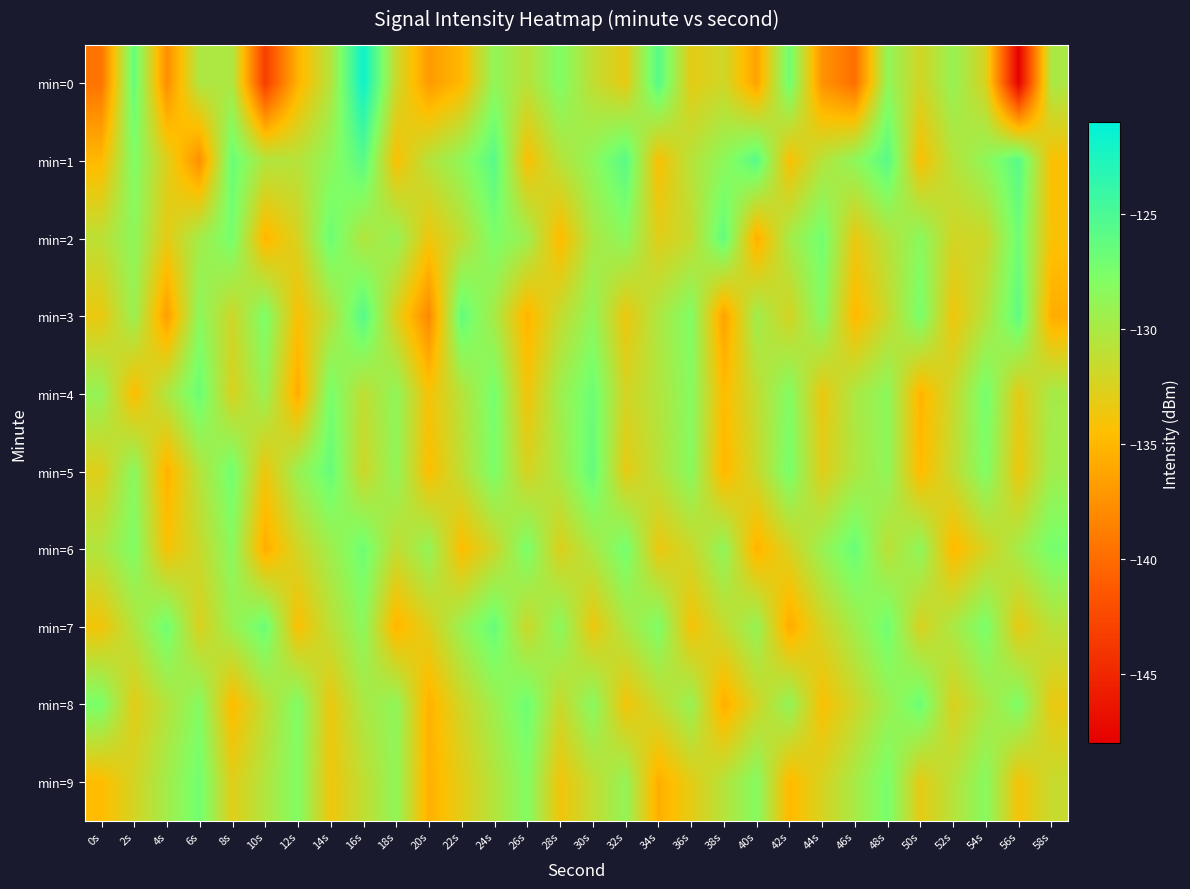

Reading left to right, transcribe all the data shown in this chart.

min=0: 0s=-139.5	2s=-126.5	4s=-137.7	6s=-130.2	8s=-130.2	10s=-143.3	12s=-135.3	14s=-130.5	16s=-121.7	18s=-131.7	20s=-136.9	22s=-134.9	24s=-128.7	26s=-130.8	28s=-127.8	30s=-131.2	32s=-133.3	34s=-125.7	36s=-133.1	38s=-131.9	40s=-136.4	42s=-127.0	44s=-137.4	46s=-139.8	48s=-128.7	50s=-132.1	52s=-129.0	54s=-132.5	56s=-147.9	58s=-130.1
min=1: 0s=-134.9	2s=-127.8	4s=-132.7	6s=-137.6	8s=-126.6	10s=-130.4	12s=-130.7	14s=-128.6	16s=-125.7	18s=-134.3	20s=-130.7	22s=-128.6	24s=-125.7	26s=-134.3	28s=-130.7	30s=-128.6	32s=-125.7	34s=-134.3	36s=-130.7	38s=-128.6	40s=-125.7	42s=-134.3	44s=-130.7	46s=-128.6	48s=-125.7	50s=-134.3	52s=-130.7	54s=-128.6	56s=-125.7	58s=-134.3
min=2: 0s=-131.0	2s=-128.5	4s=-133.2	6s=-129.7	8s=-127.3	10s=-135.1	12s=-132.4	14s=-126.8	16s=-130.5	18s=-128.9	20s=-133.7	22s=-131.2	24s=-127.6	26s=-129.3	28s=-134.8	30s=-130.1	32s=-128.4	34s=-132.9	36s=-131.5	38s=-126.2	40s=-135.6	42s=-129.8	44s=-127.1	46s=-133.4	48s=-130.7	50s=-128.3	52s=-132.1	54s=-131.8	56s=-126.9	58s=-134.2
min=3: 0s=-133.5	2s=-129.2	4s=-136.7	6s=-128.4	8s=-131.9	10s=-127.6	12s=-134.3	14s=-130.8	16s=-125.5	18s=-132.7	20s=-138.1	22s=-126.3	24s=-129.9	26s=-135.2	28s=-131.4	30s=-128.7	32s=-133.6	34s=-130.2	36s=-127.8	38s=-136.4	40s=-129.5	42s=-132.3	44s=-128.1	46s=-134.9	48s=-131.7	50s=-127.4	52s=-133.8	54s=-130.6	56s=-126.1	58s=-135.7
min=4: 0s=-128.9	2s=-134.6	4s=-130.3	6s=-126.7	8s=-132.5	10s=-129.1	12s=-135.8	14s=-127.4	16s=-131.2	18s=-128.6	20s=-134.1	22s=-130.7	24s=-127.3	26s=-133.9	28s=-129.4	30s=-126.8	32s=-132.2	34s=-130.5	36s=-128.1	38s=-134.7	40s=-131.3	42s=-127.9	44s=-133.5	46s=-130.1	48s=-128.4	50s=-135.2	52s=-131.6	54s=-127.2	56s=-133.1	58s=-129.8
min=5: 0s=-132.8	2s=-128.3	4s=-135.4	6s=-130.6	8s=-127.1	10s=-133.7	12s=-129.2	14s=-126.5	16s=-131.9	18s=-128.7	20s=-134.5	22s=-131.1	24s=-127.6	26s=-132.4	28s=-129.9	30s=-126.3	32s=-133.2	34s=-130.8	36s=-128.2	38s=-135.1	40s=-131.7	42s=-127.4	44s=-132.9	46s=-130.3	48s=-128.6	50s=-134.8	52s=-131.4	54s=-127.8	56s=-133.6	58s=-129.5
min=6: 0s=-130.4	2s=-127.8	4s=-134.2	6s=-131.6	8s=-128.3	10s=-135.7	12s=-132.1	14s=-129.5	16s=-126.9	18s=-131.3	20s=-128.8	22s=-134.6	24s=-131.9	26s=-127.5	28s=-132.7	30s=-130.1	32s=-127.2	34s=-133.5	36s=-131.8	38s=-128.6	40s=-135.3	42s=-132.4	44s=-129.1	46s=-126.6	48s=-131.0	50s=-128.5	52s=-134.9	54s=-132.3	56s=-129.7	58s=-127.3
min=7: 0s=-133.9	2s=-130.5	4s=-127.0	6s=-132.6	8s=-129.3	10s=-126.7	12s=-134.4	14s=-131.0	16s=-128.4	18s=-135.2	20s=-132.7	22s=-129.1	24s=-126.5	26s=-131.8	28s=-128.3	30s=-133.6	32s=-130.2	34s=-127.7	36s=-134.1	38s=-131.5	40s=-128.9	42s=-135.8	44s=-132.2	46s=-129.6	48s=-127.0	50s=-132.5	52s=-130.0	54s=-127.5	56s=-133.3	58s=-130.8
min=8: 0s=-127.5	2s=-133.0	4s=-130.6	6s=-128.1	8s=-134.7	10s=-131.2	12s=-127.8	14s=-133.5	16s=-130.1	18s=-128.6	20s=-135.4	22s=-132.0	24s=-129.4	26s=-126.9	28s=-131.7	30s=-128.2	32s=-133.9	34s=-131.5	36s=-129.0	38s=-135.6	40s=-132.1	42s=-128.7	44s=-134.3	46s=-131.9	48s=-129.3	50s=-126.8	52s=-132.6	54s=-130.2	56s=-127.7	58s=-133.4
min=9: 0s=-134.7	2s=-132.2	4s=-129.6	6s=-127.1	8s=-132.9	10s=-130.4	12s=-127.9	14s=-133.7	16s=-131.2	18s=-128.7	20s=-135.5	22s=-133.0	24s=-130.5	26s=-128.0	28s=-133.8	30s=-131.3	32s=-128.8	34s=-135.6	36s=-133.1	38s=-130.6	40s=-128.1	42s=-134.9	44s=-132.4	46s=-129.9	48s=-127.4	50s=-133.2	52s=-130.7	54s=-128.2	56s=-134.0	58s=-131.5